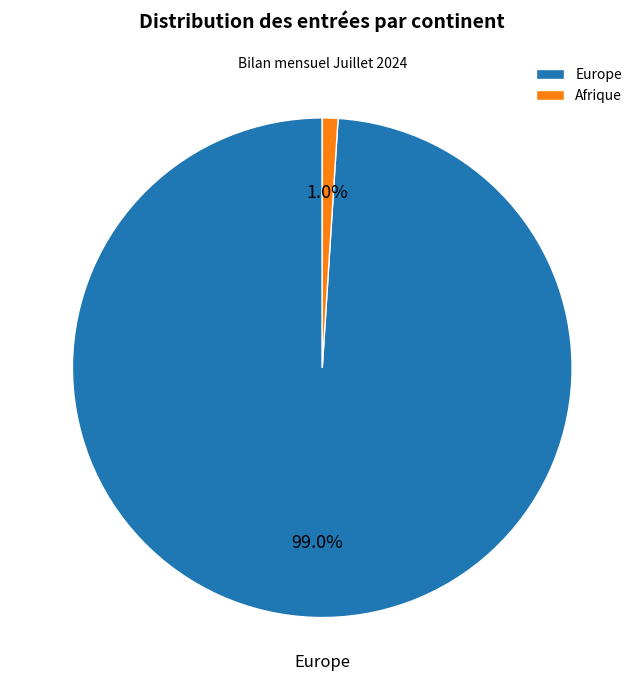

Is Europe the majority of the pie?

Yes